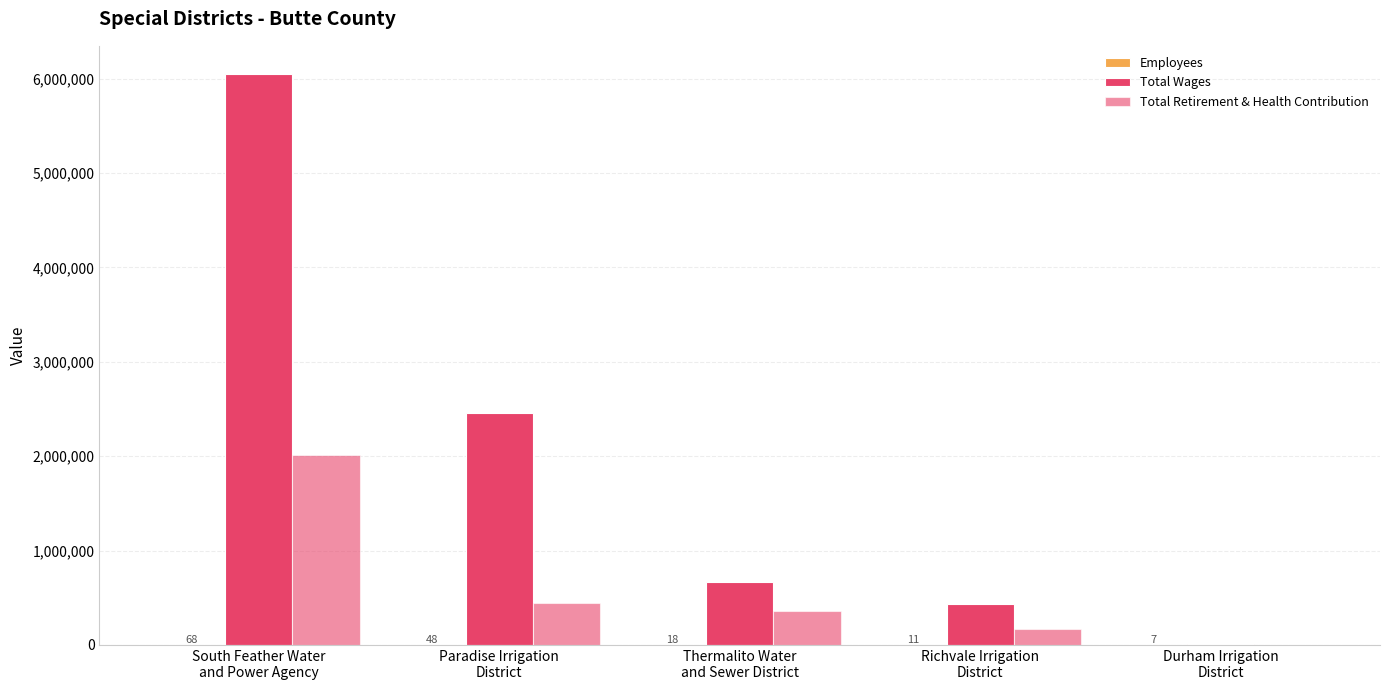

How many categories are shown in the chart?

5